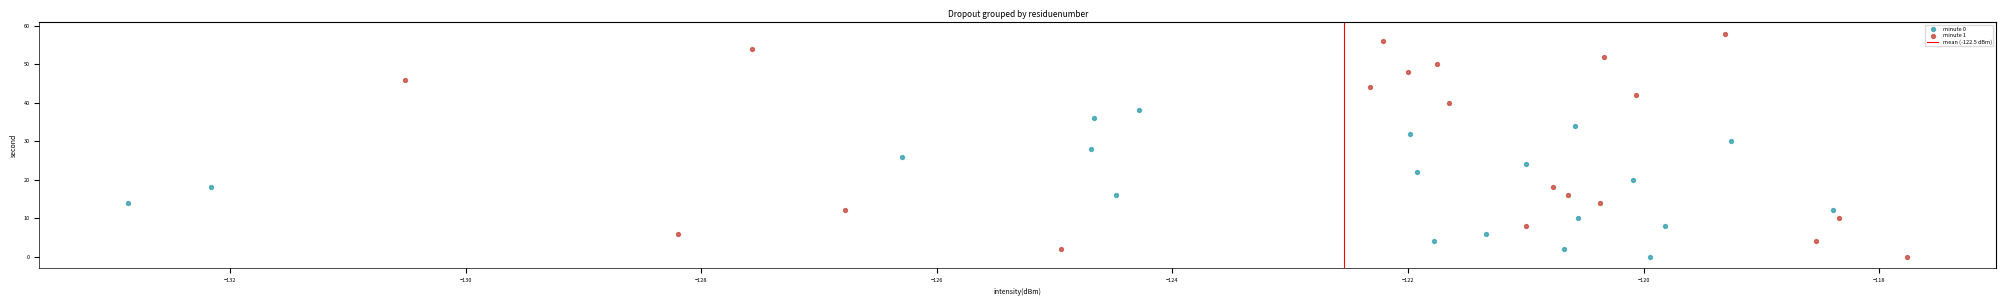

Which series has the largest Y range (max minus min)?

minute 1